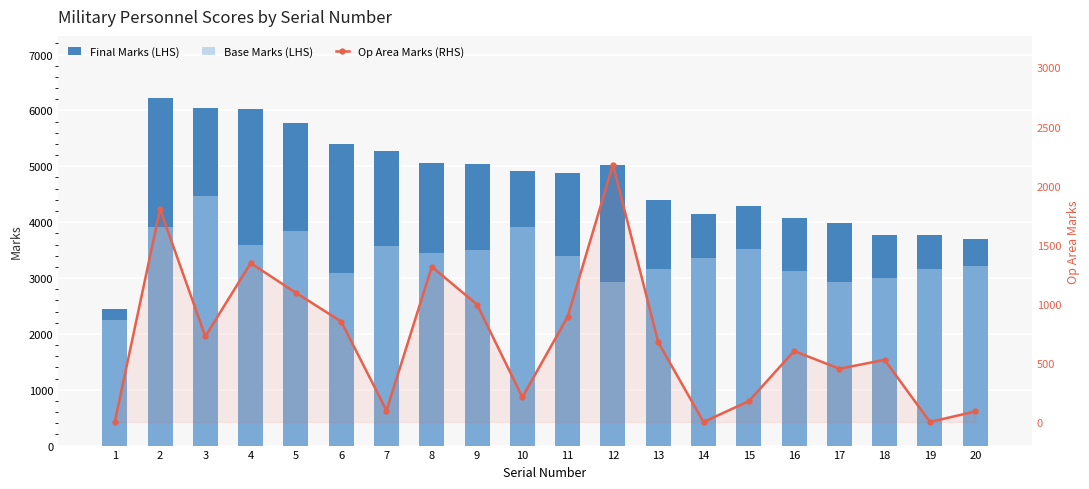

Reading left to right, transcribe all the data shown in this chart.

Final Marks (LHS): 2450.5	6216.0	6045.1	6029.2	5783.6	5393.8	5267.9	5054.1	5036.9	4920.9	4879.8	5014.6	4392.9	4151.5	4287.7	4078.7	3982.7	3777.4	3769.0	3701.7
Base Marks (LHS): 2250.5	3915.0	4471.0	3585.0	3840.5	3094.0	3571.0	3440.5	3493.5	3911.5	3389.0	2924.5	3168.0	3351.5	3512.0	3128.5	2932.0	3002.0	3169.0	3213.0
Op Area Marks (RHS): 0.0	1801.0	724.1	1344.2	1093.1	849.8	96.9	1313.6	993.4	209.4	890.8	2178.1	674.9	0.0	175.7	600.2	450.7	525.4	0.0	88.7